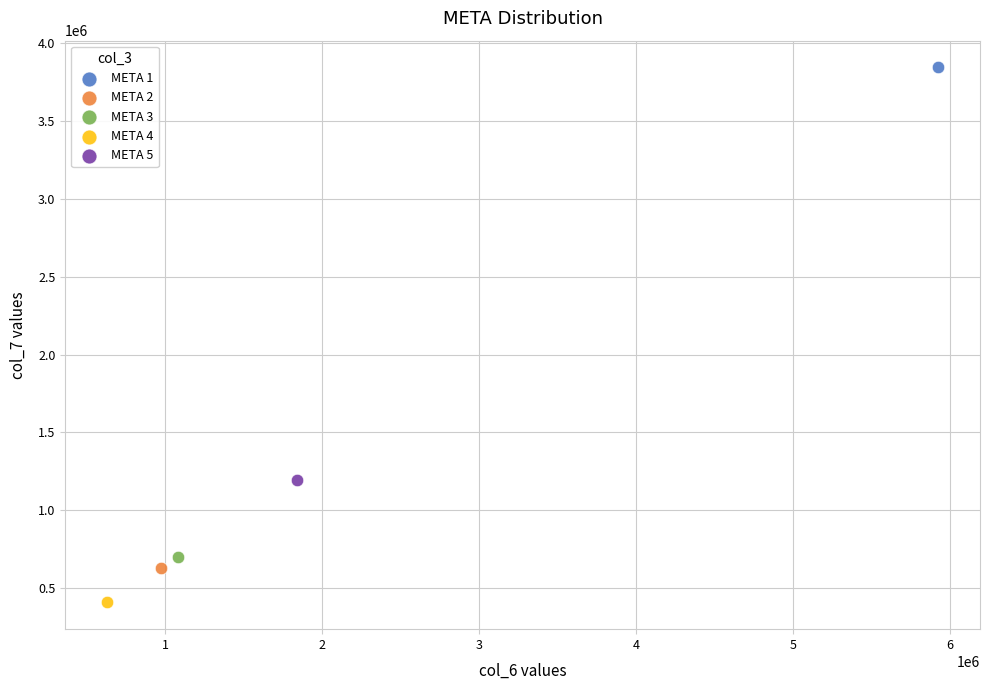

Which series reaches the maximum Y coordinate?

META 1